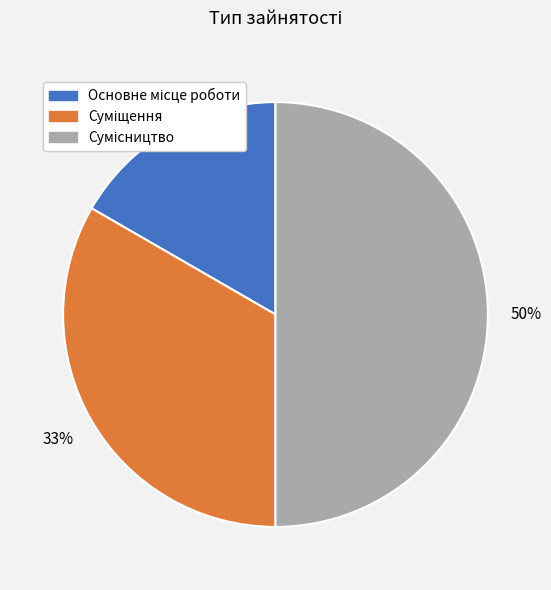

To the nearest percent, what is the difference between the largest and smallest slice percentages?

33%